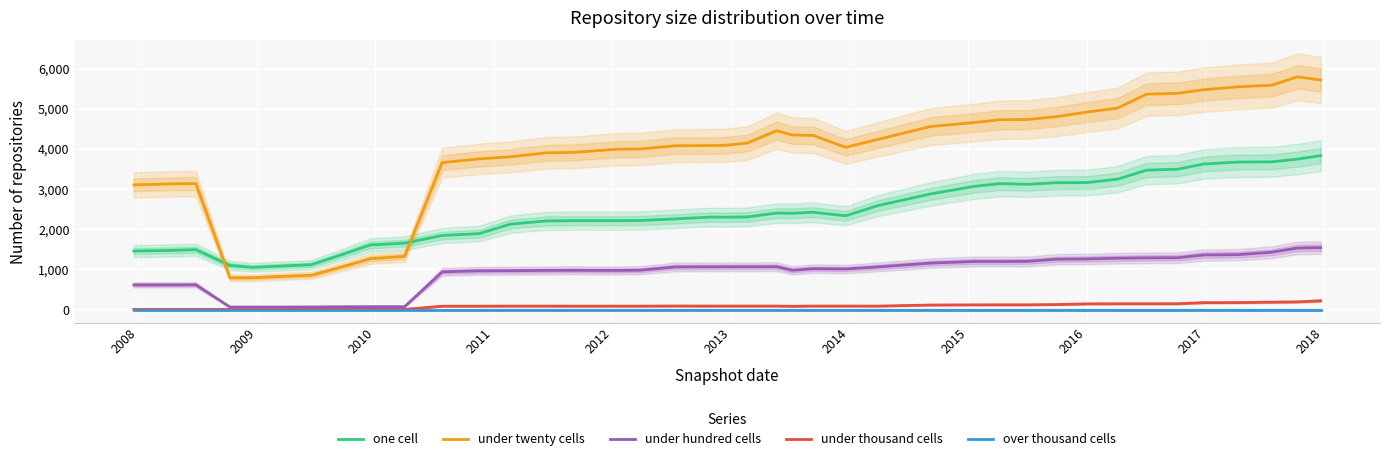

At how many categories does at least one series exceed 1898?

33